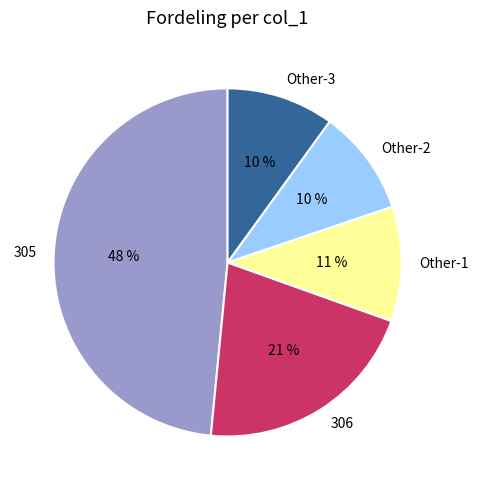

To the nearest percent, what is the combined percentage of Other-1 and Other-3?

21%